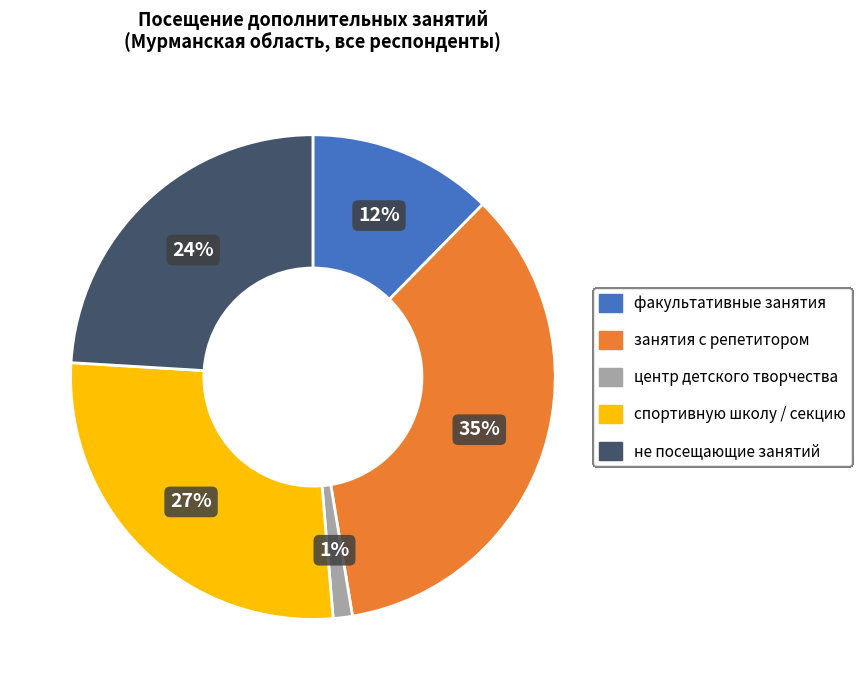

What percentage is the занятия с репетитором slice, to the nearest percent?

35%